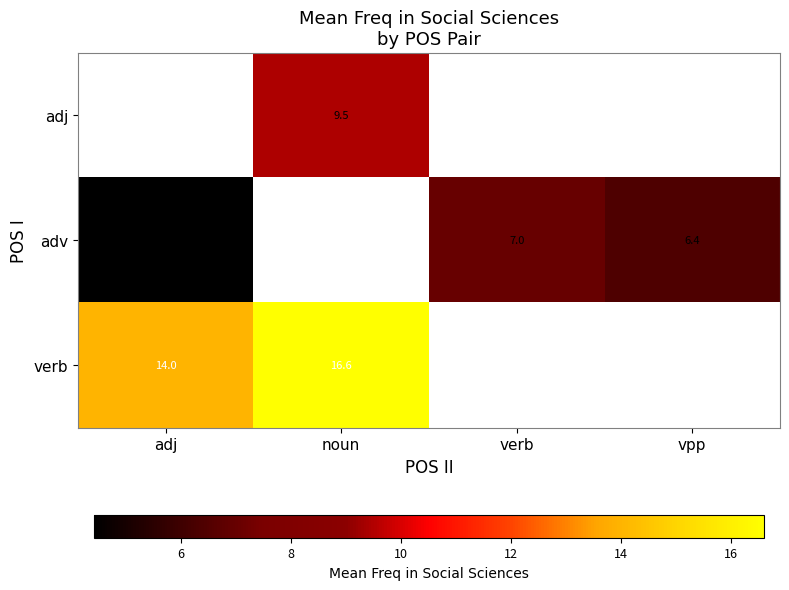

How many series are shown in this chart?

3